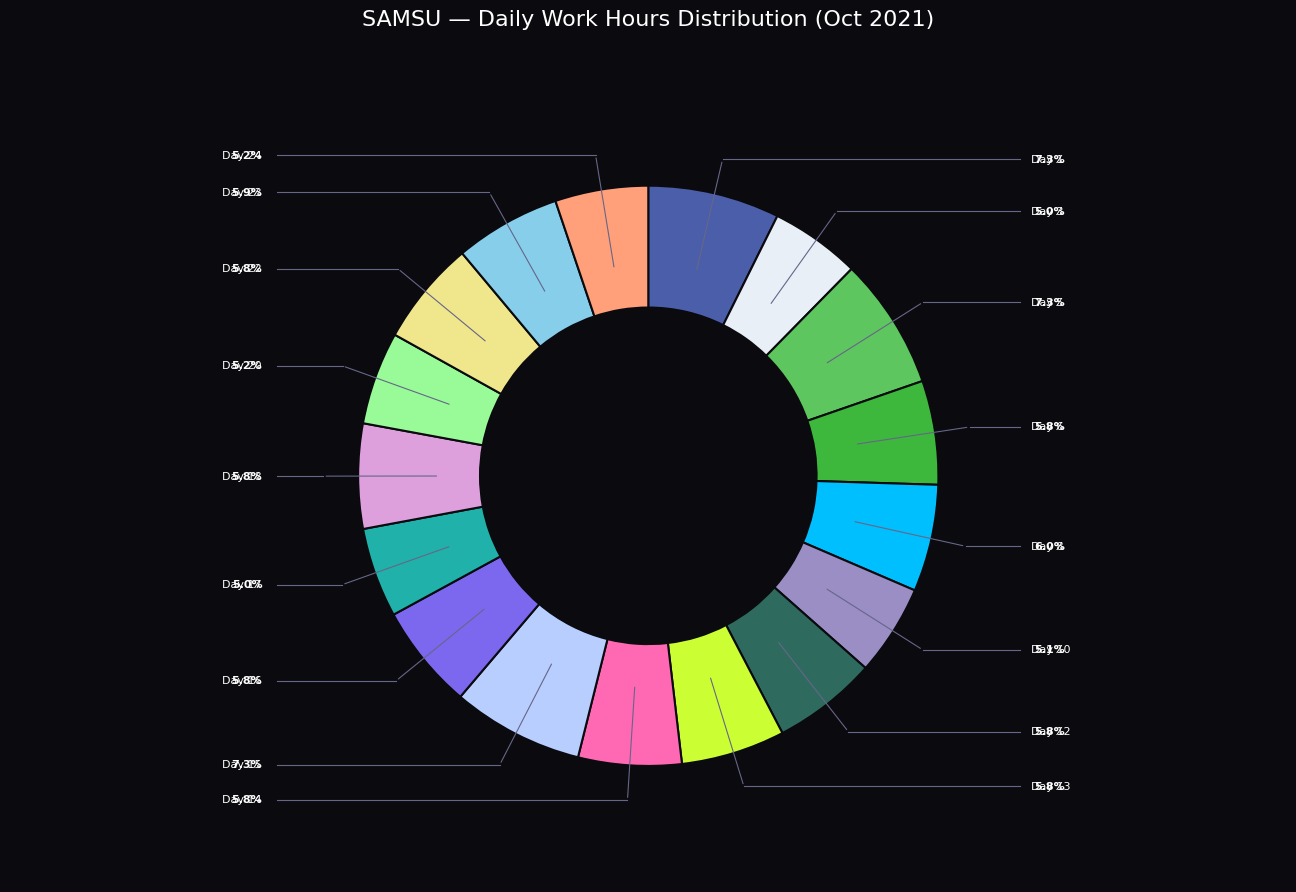

Does any single category account for the majority?

No